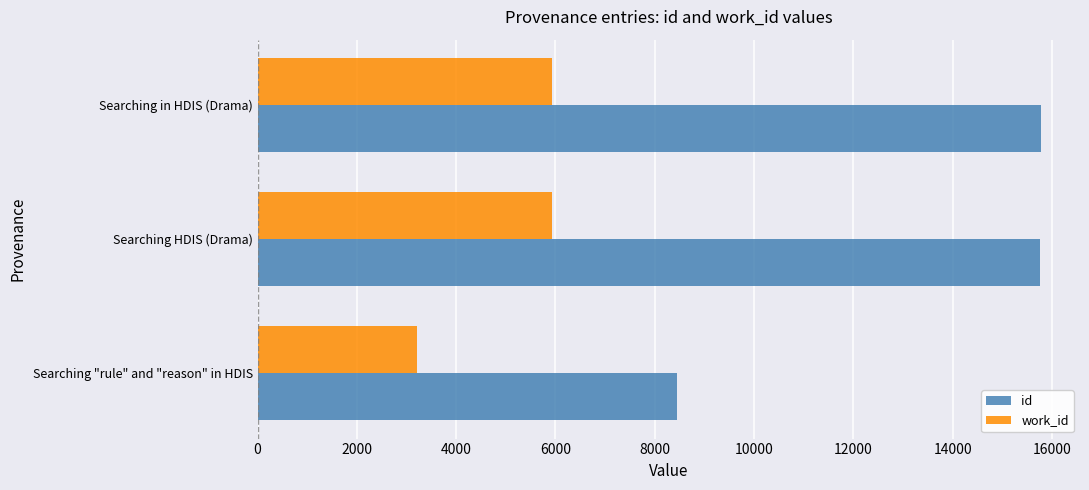

What is the total value across all series at Searching HDIS (Drama)?

21699